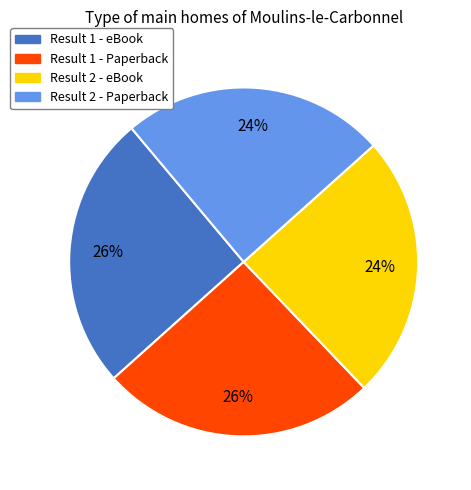

Is there any slice that represents more than half of the pie?

No